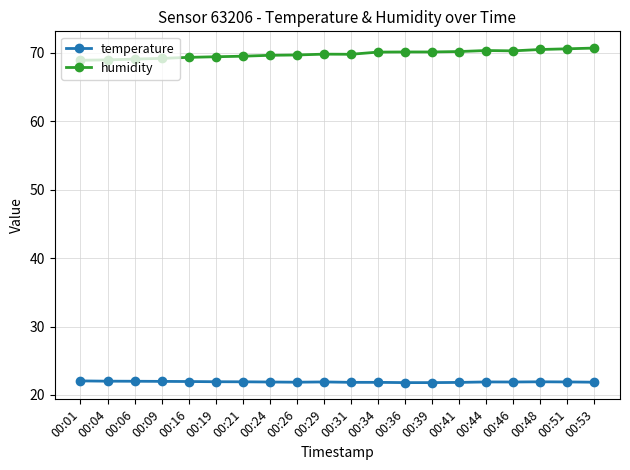

What is the total value across all series at 00:29?

91.7